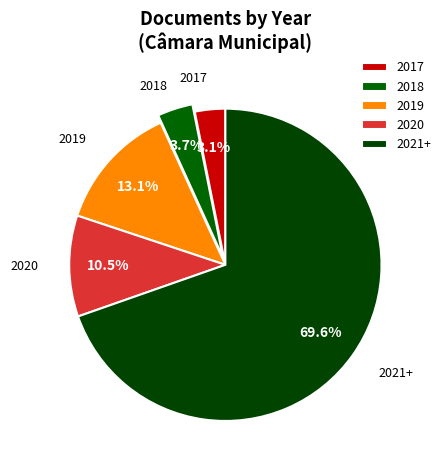

How many slices are in this pie chart?

5